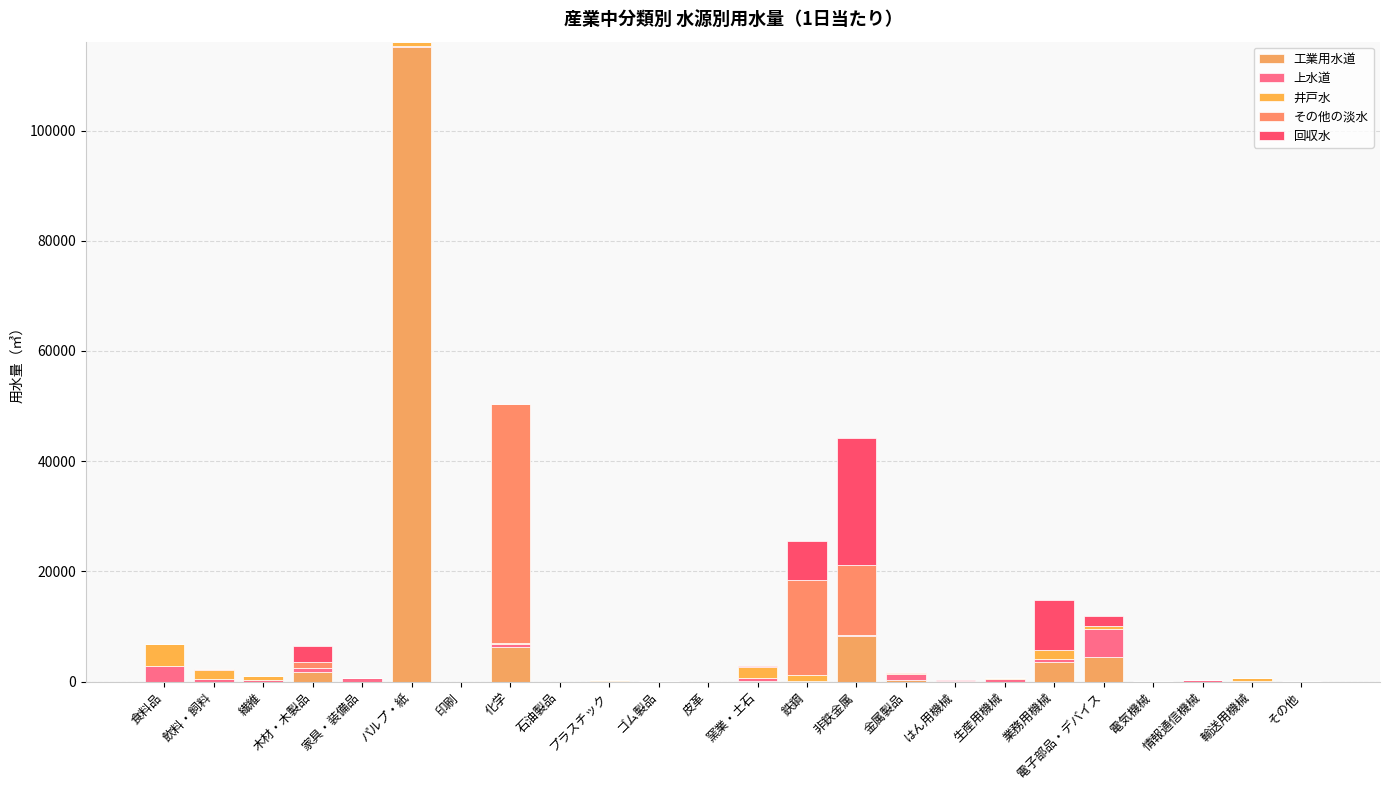

At which label is 上水道 closest to 2538?

食料品